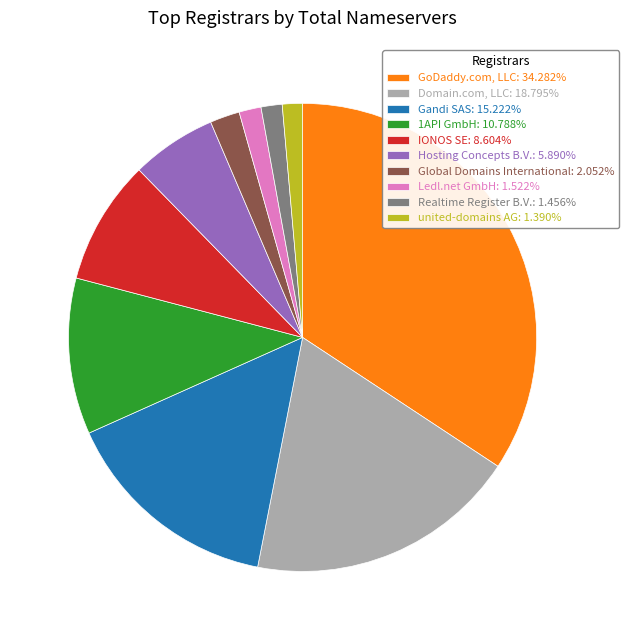

Do Domain.com, LLC: 18.795% and Realtime Register B.V.: 1.456% together represent more than half of the pie?

No